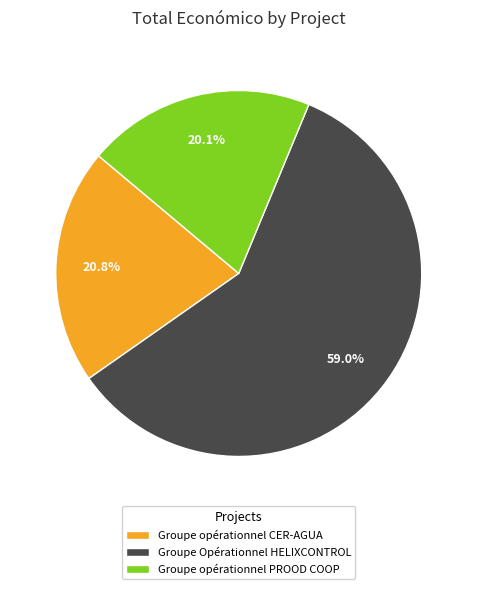

What is the largest slice in the pie chart?

Groupe Opérationnel HELIXCONTROL